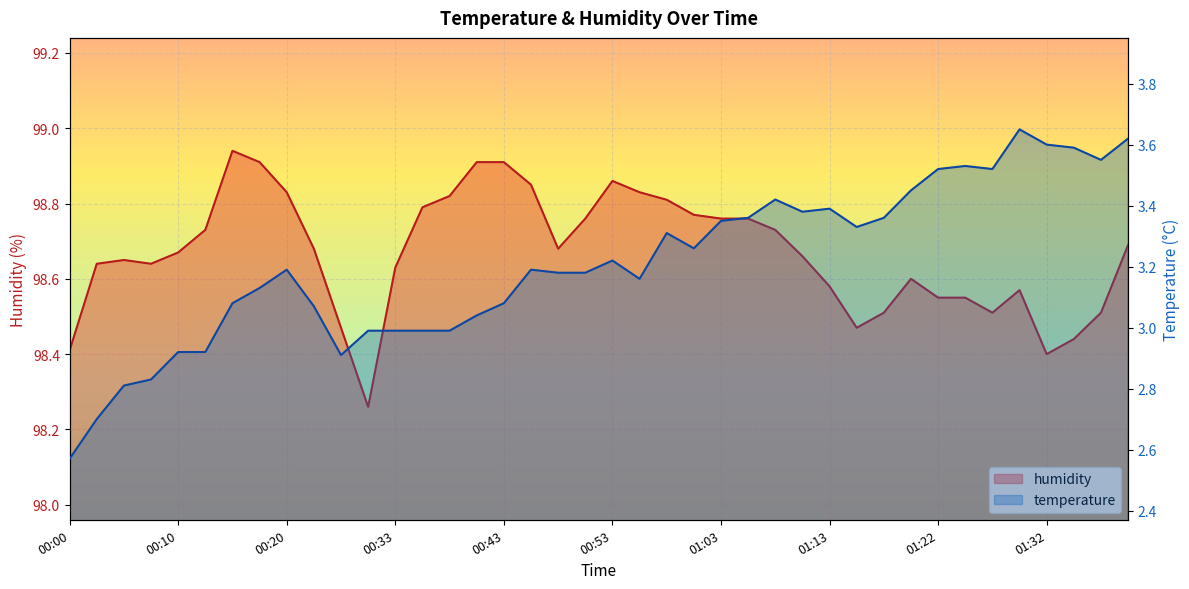

What is the approximate value of temperature at 01:13?

3.4